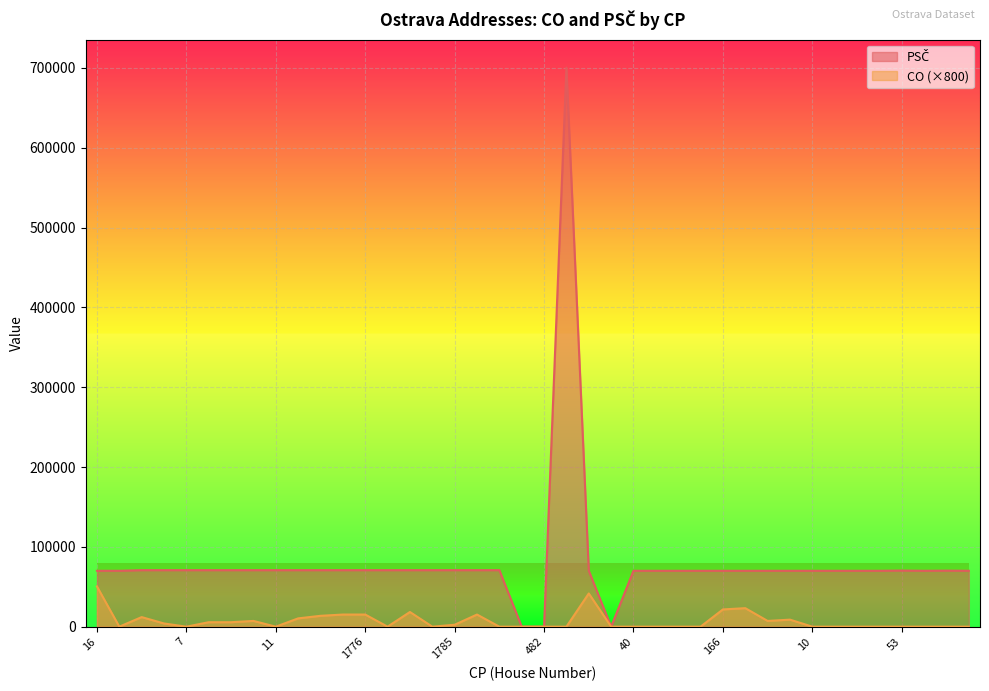

Which category has the highest value in the PSČ series?

47